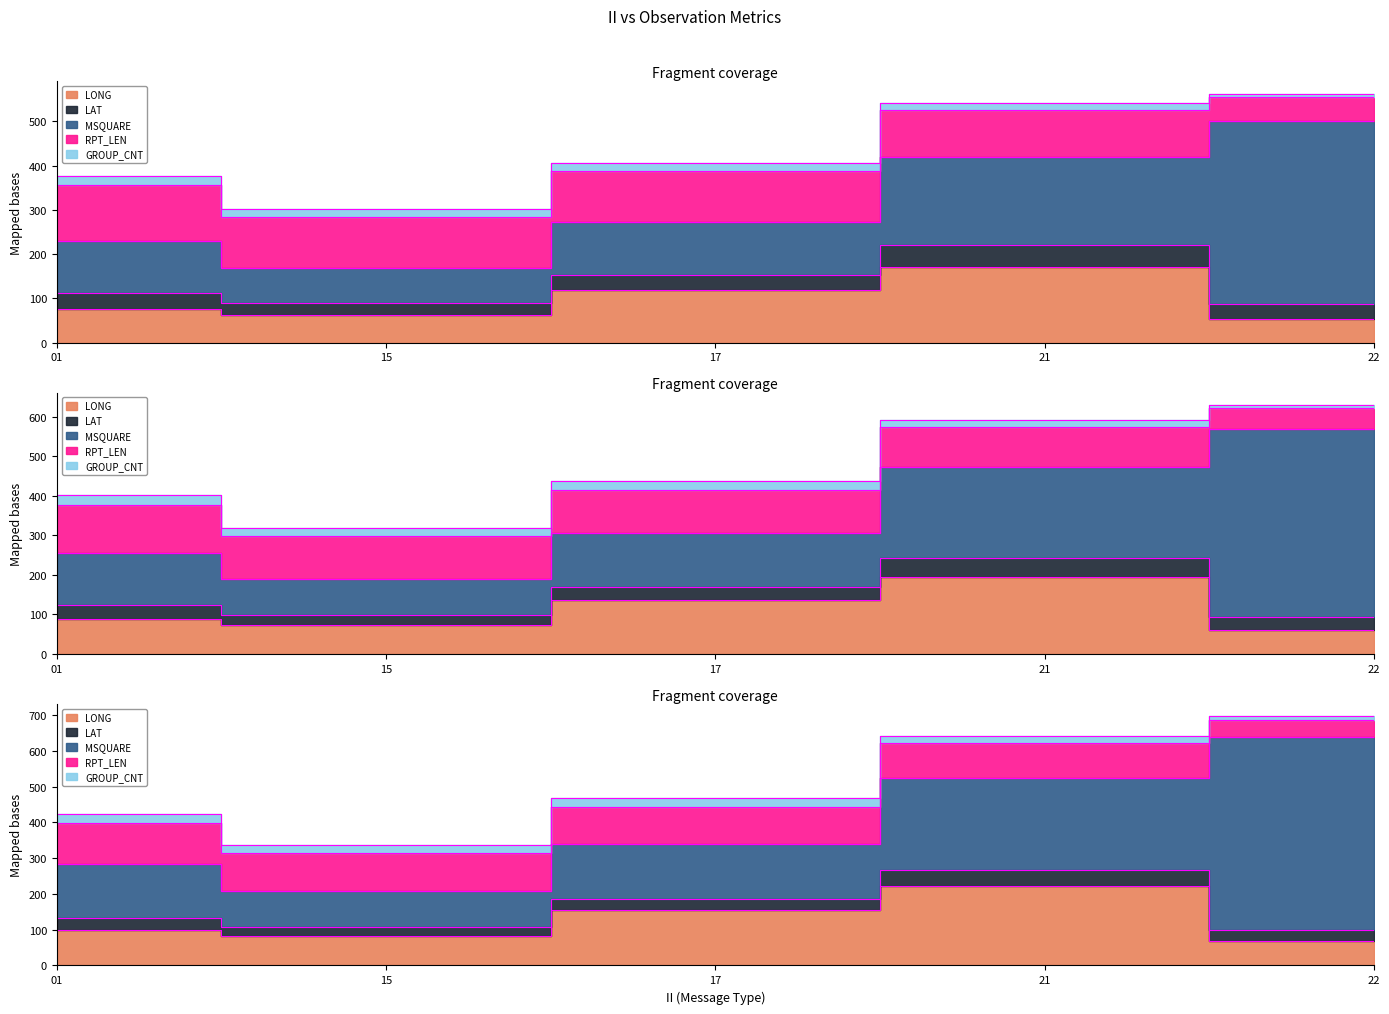

True or false: GROUP_CNT has a value of 16.0 at 21.

True